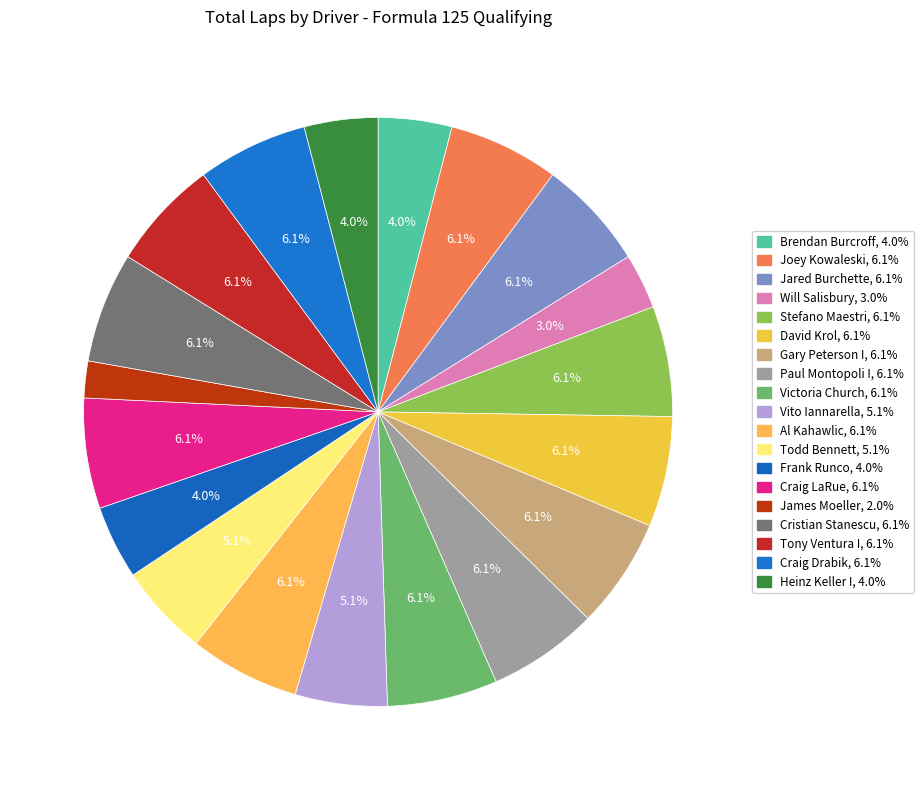

Count the number of slices in the pie.

19